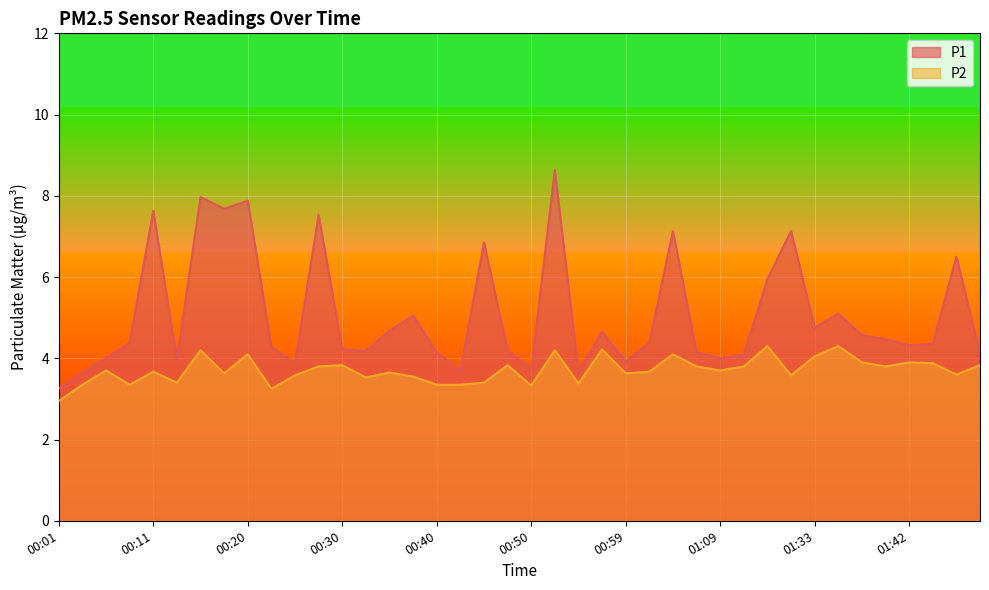

Which series has the widest spread of values?

P1